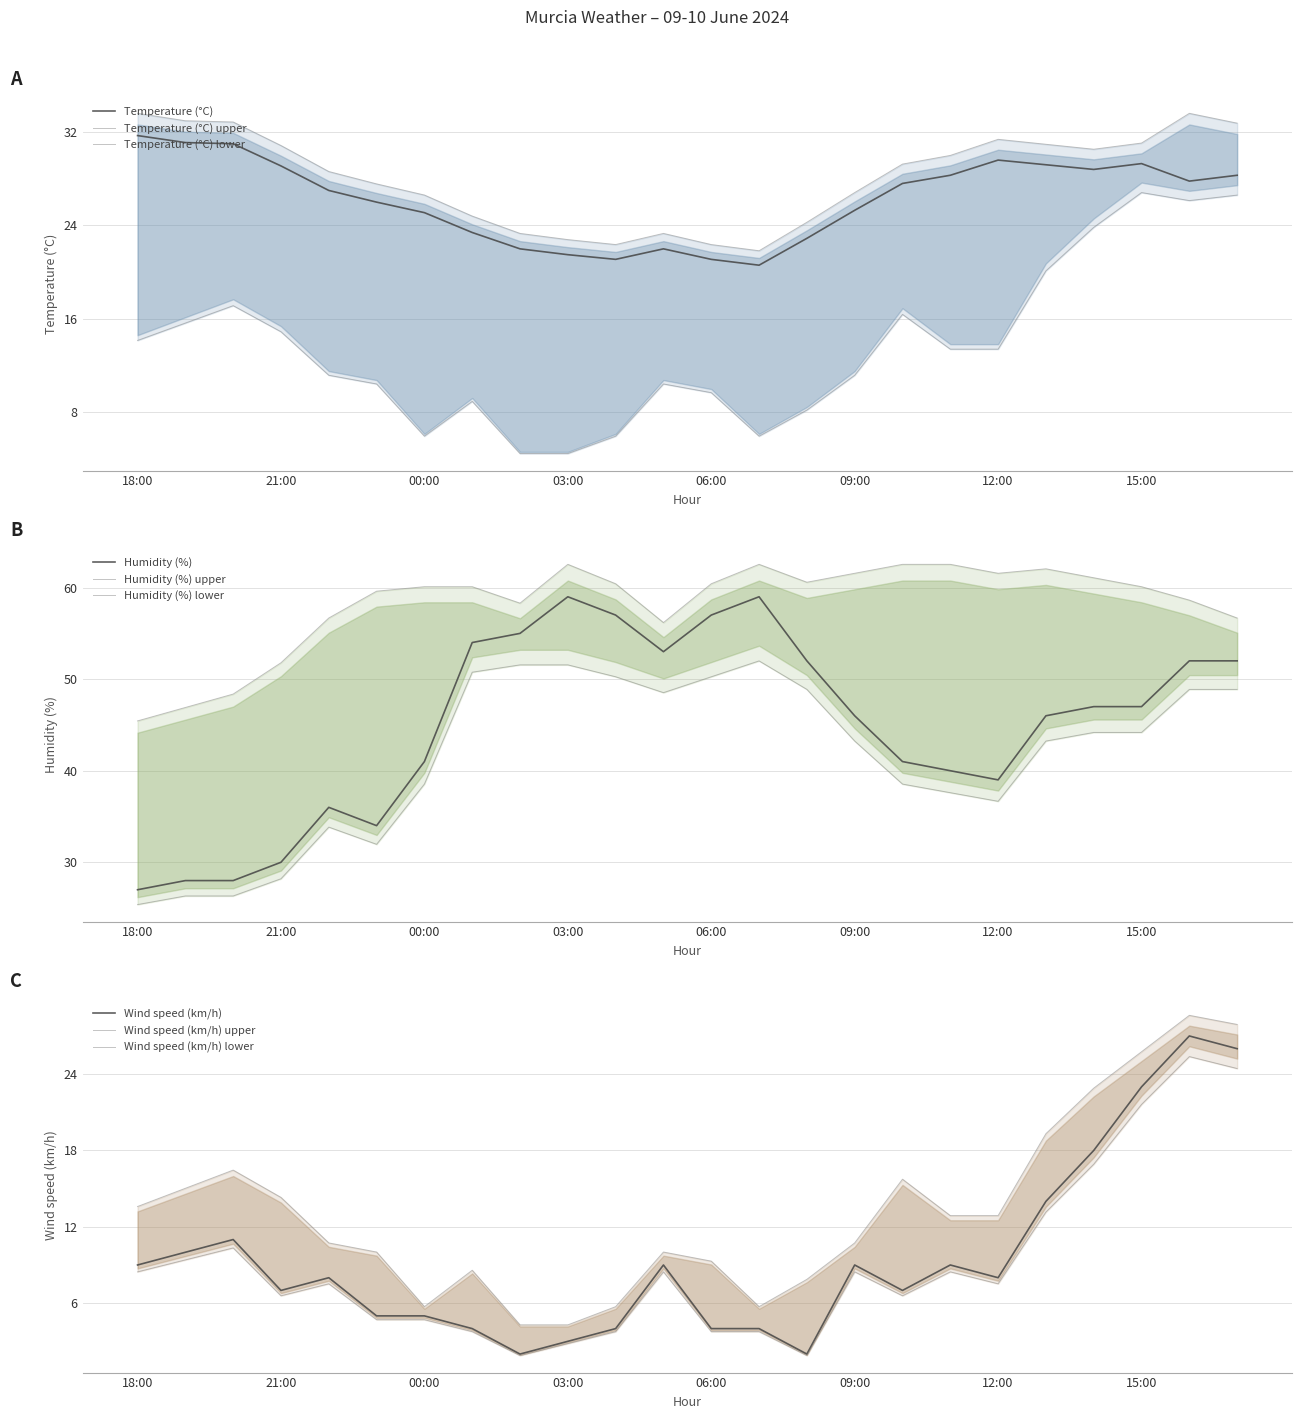

Is it true that Humidity (%) equals 64.2 at 11:00?

False